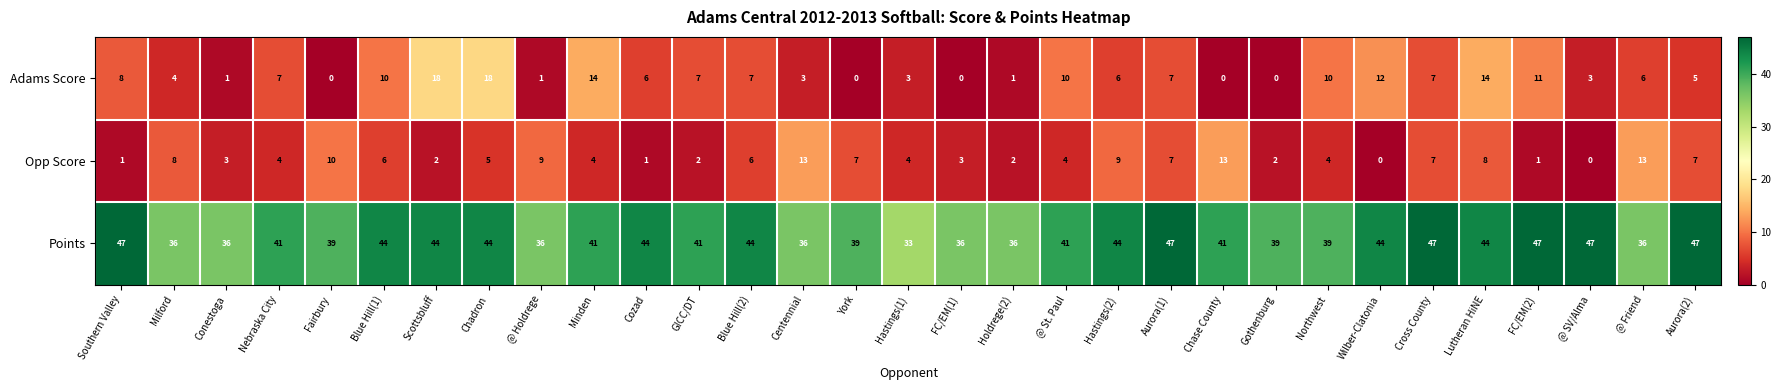

Is it true that Adams Score equals 7 at Nebraska City?

True